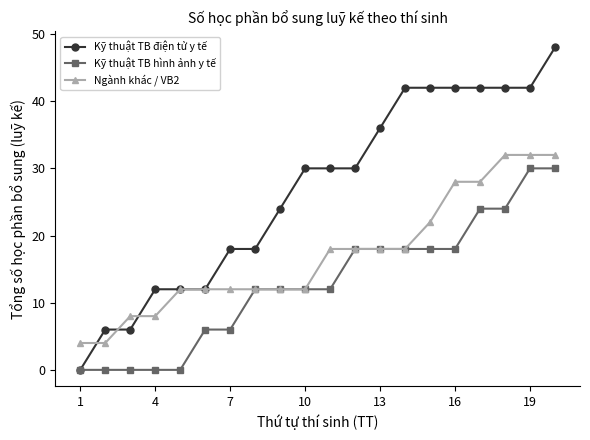

What is the average value of the Kỹ thuật TB điện tử y tế series?

27